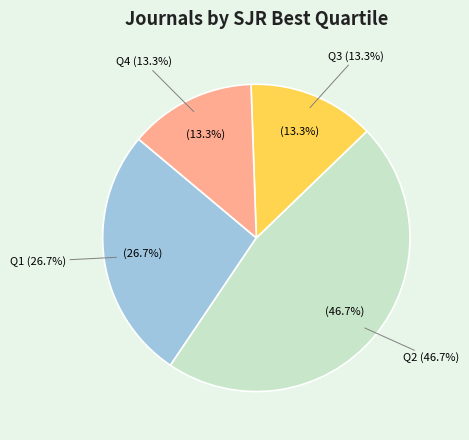

Is there a majority slice in this chart?

No